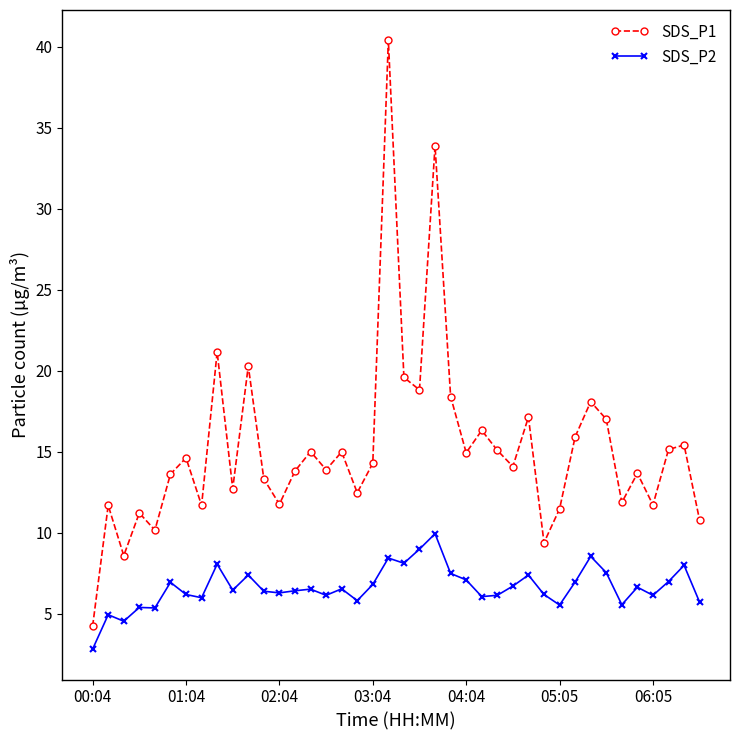

Rank the series by their average value, from highest to lowest.

SDS_P1, SDS_P2